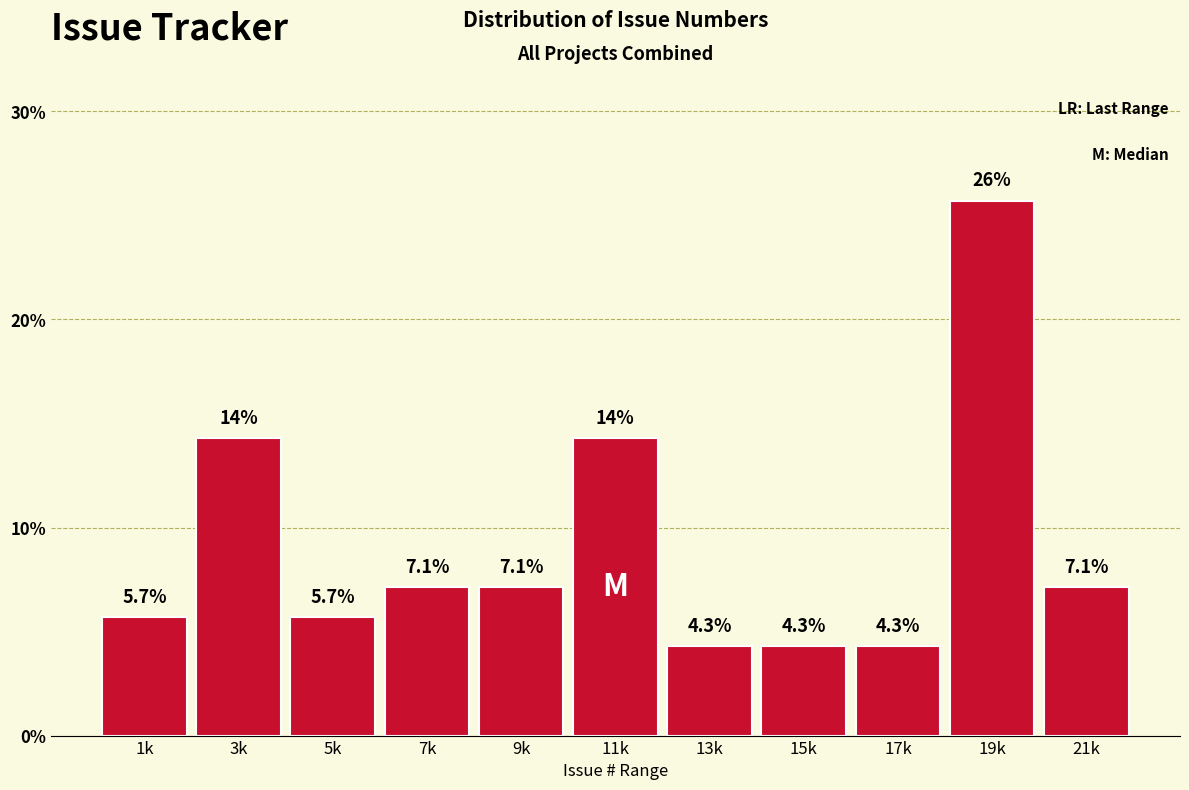

Reading left to right, transcribe all the data shown in this chart.

5.7	14.3	5.7	7.1	7.1	14.3	4.3	4.3	4.3	25.7	7.1